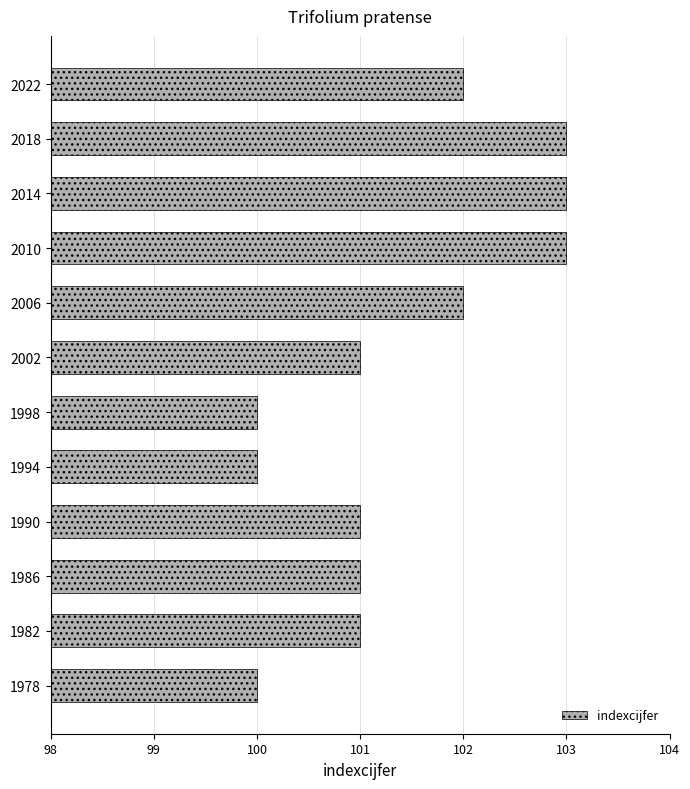

Is it true that the value at 1998 is 100?

True